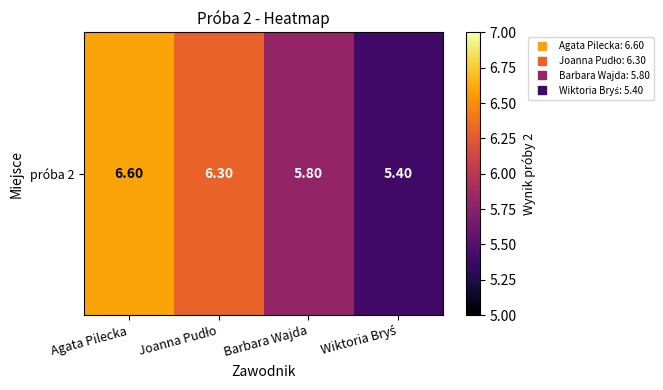

The value at Wiktoria Bryś is 2.8. True or false?

False